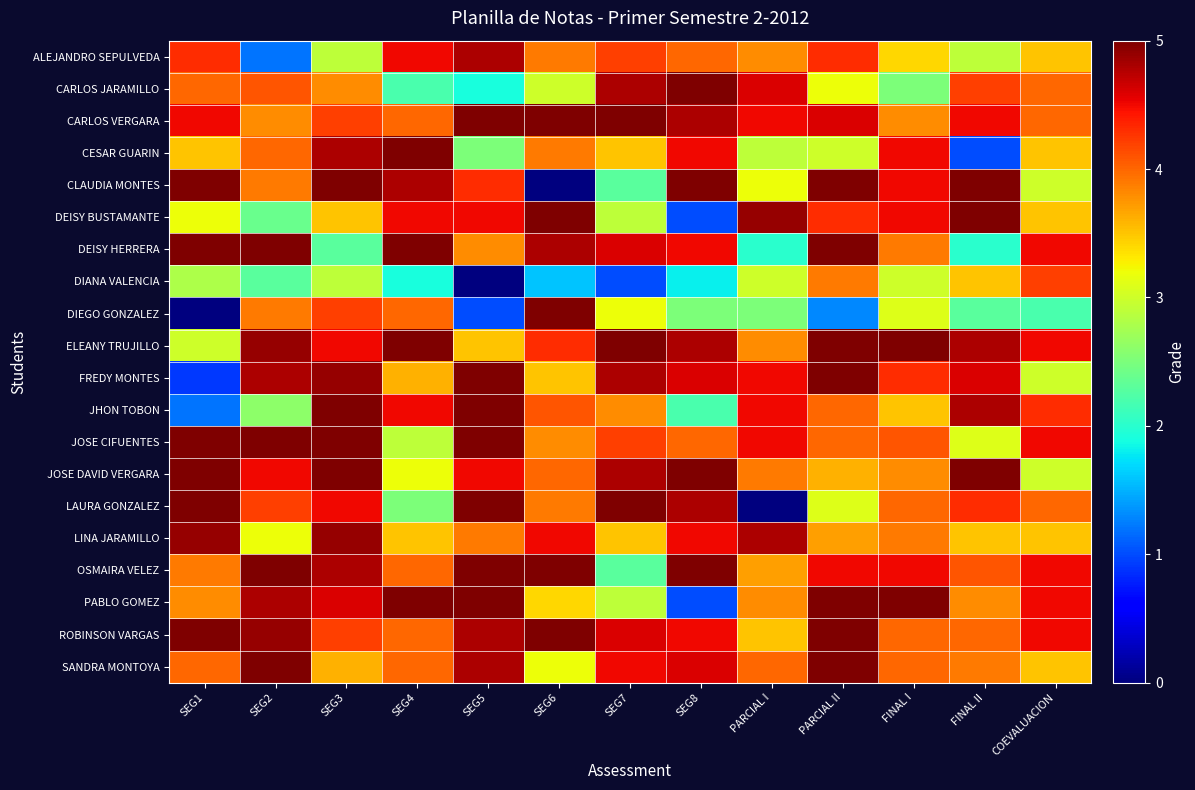

Which series has the widest spread of values?

CLAUDIA MONTES